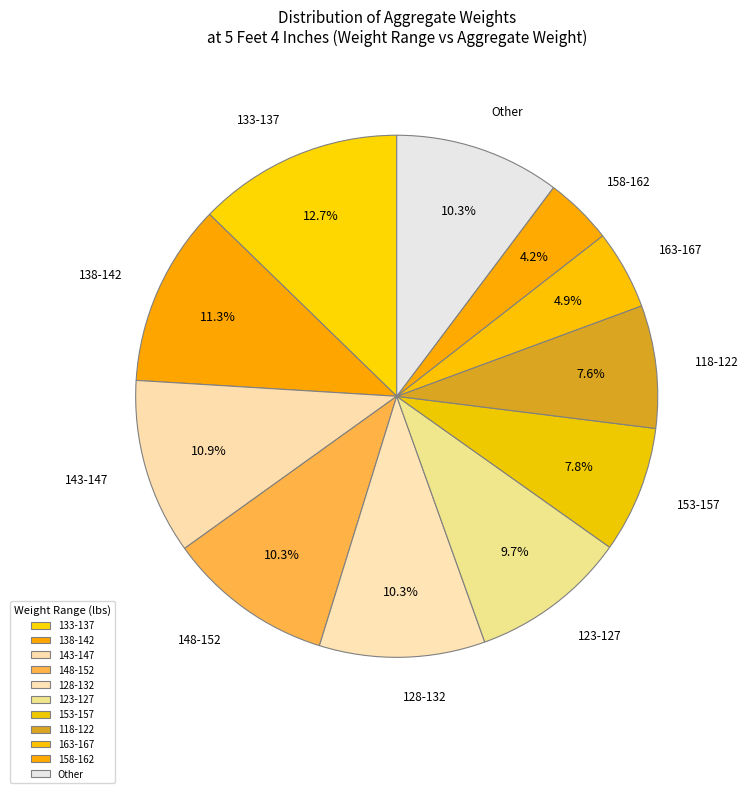

Do 133-137 and 143-147 together represent more than half of the pie?

No